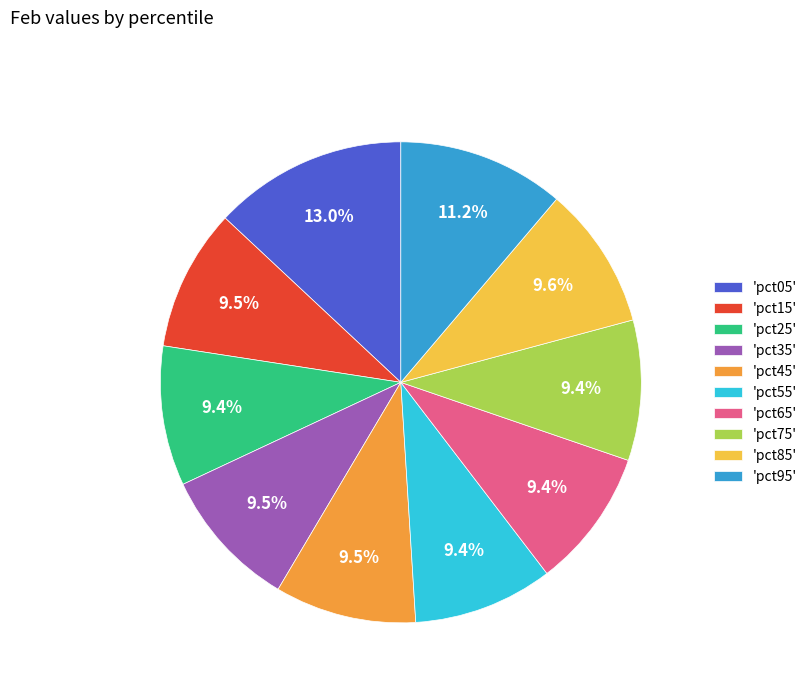

What is the total percentage of 'pct65' and 'pct05'?

22.4%